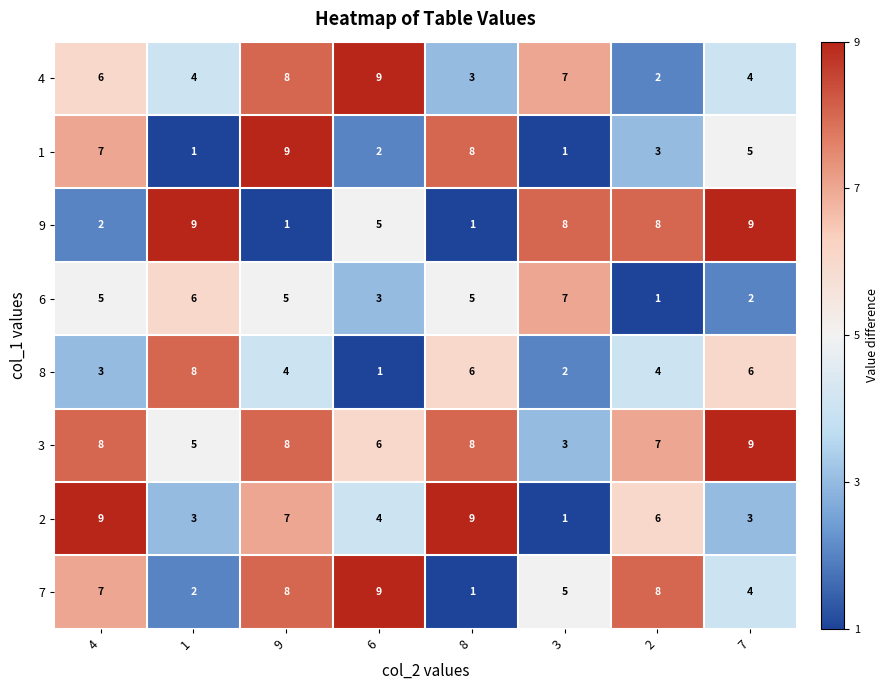

Which series changed the most between 8 and 7?

9